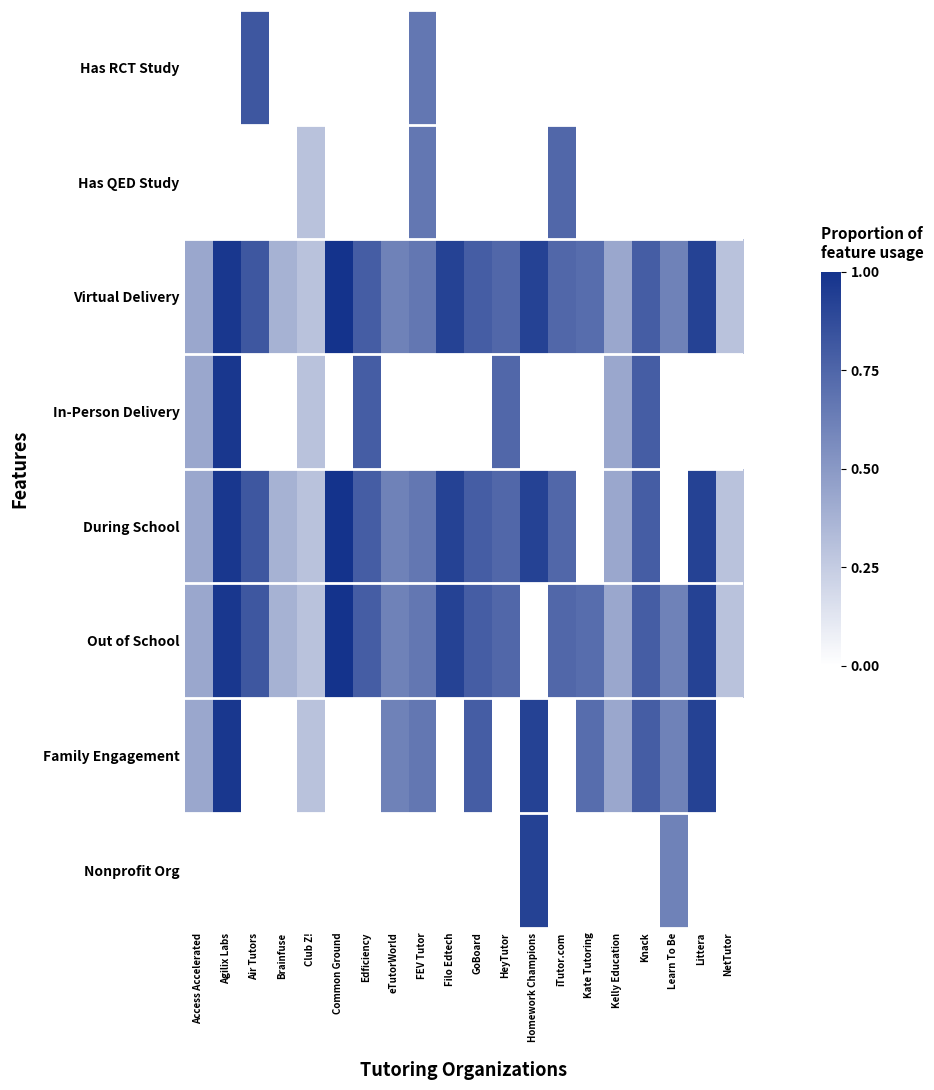

Count the number of categories in the chart.

20